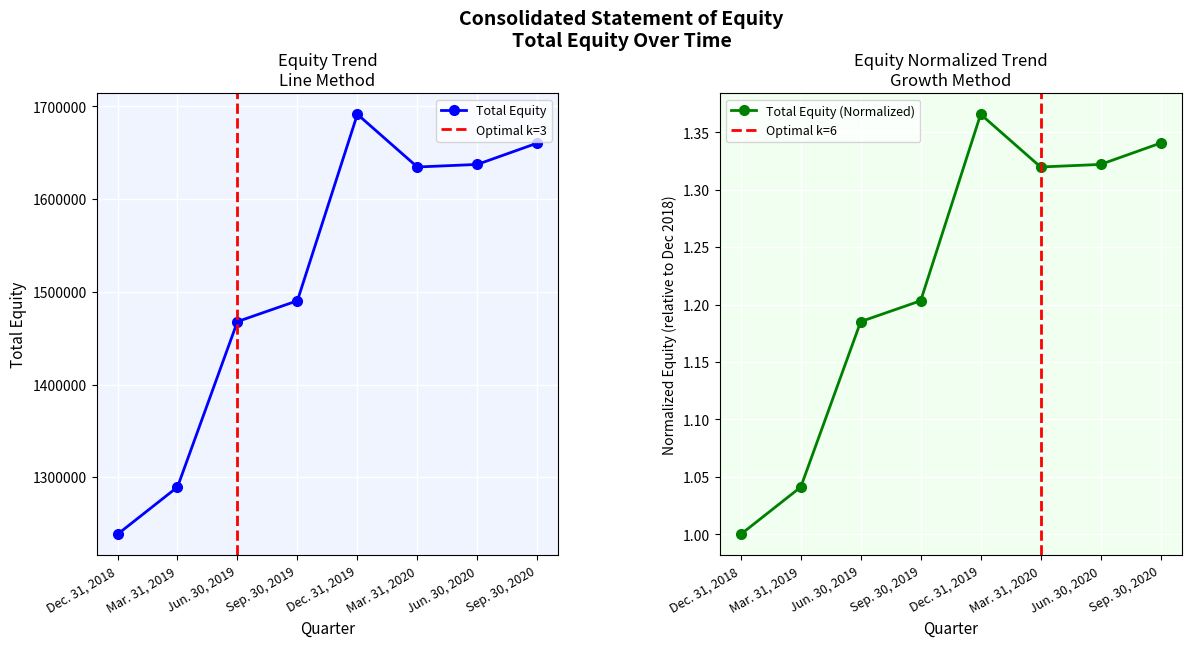

Reading left to right, extract all data points from this chart.

Dec. 31, 2018=1238486	Mar. 31, 2019=1289422	Jun. 30, 2019=1467923	Sep. 30, 2019=1490414	Dec. 31, 2019=1691562	Mar. 31, 2020=1634694	Jun. 30, 2020=1637465	Sep. 30, 2020=1660472